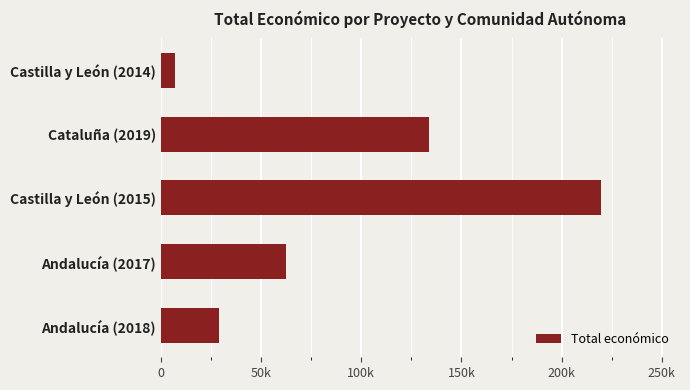

At which category does the chart reach its peak across all series?

Castilla y León (2015)